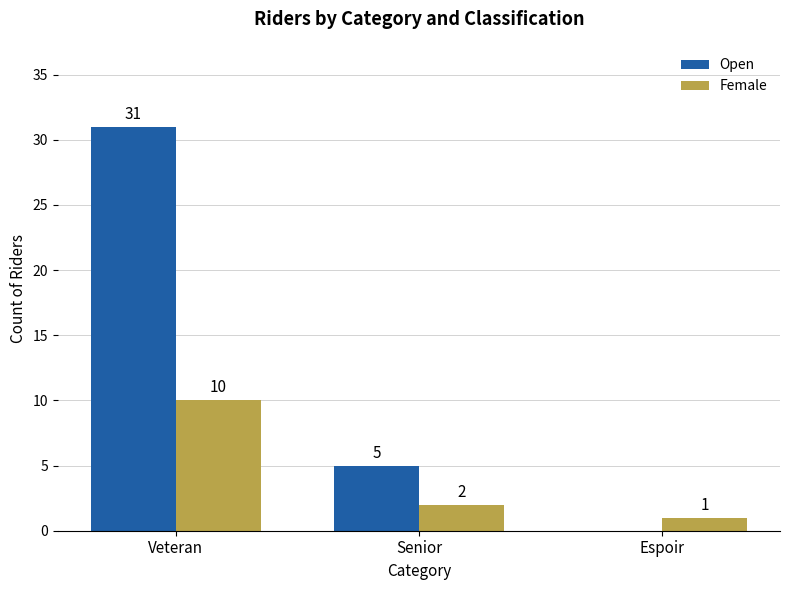

Does the chart contain stacked bars?

No